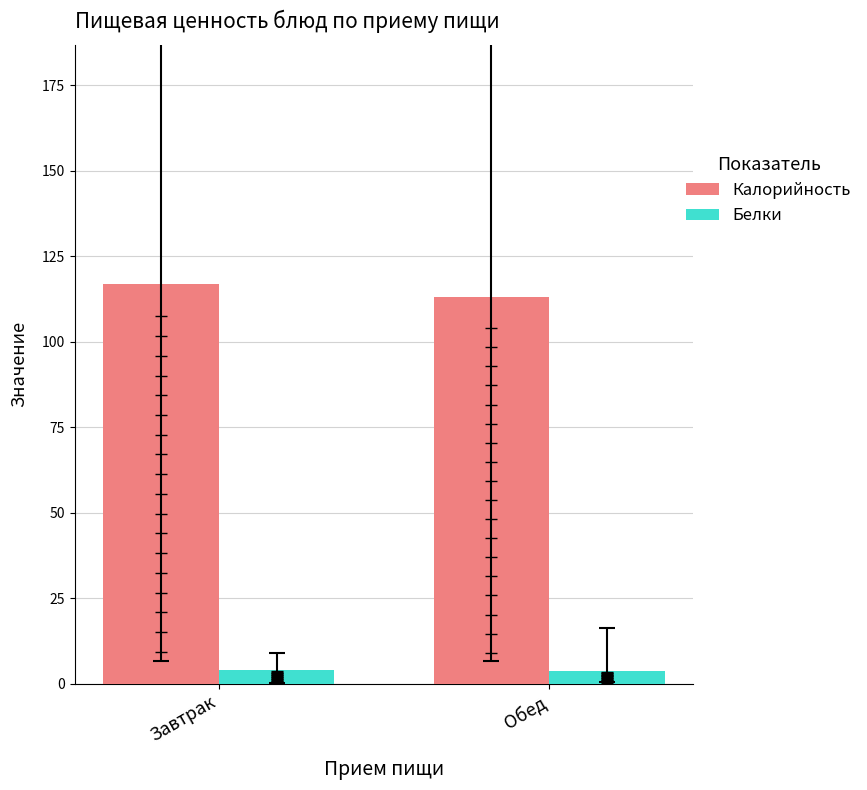

At which label does Калорийность reach its minimum?

Обед